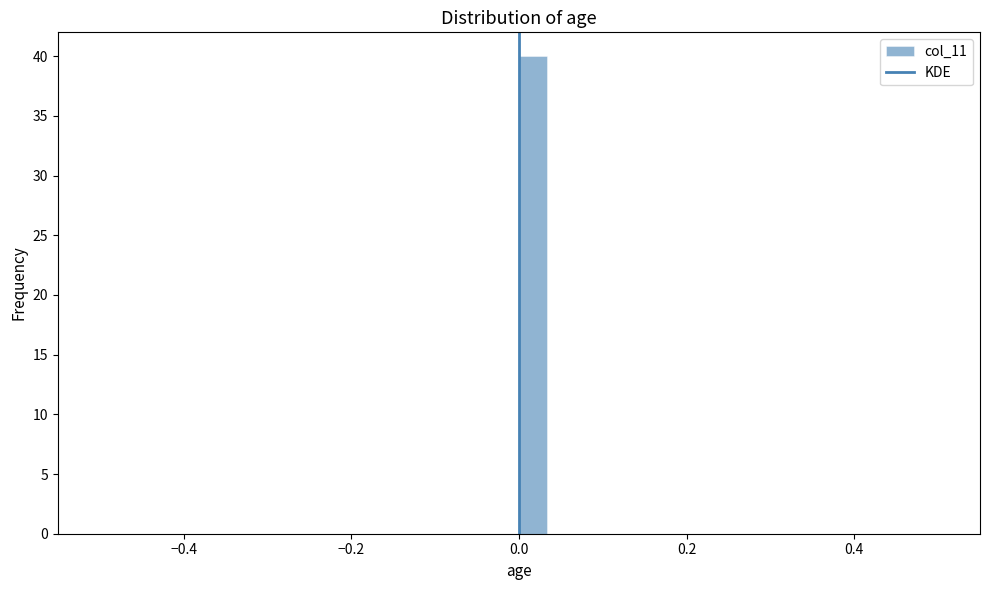

Read against the x-axis, roughly where is the centre of the tallest bar?

0.02